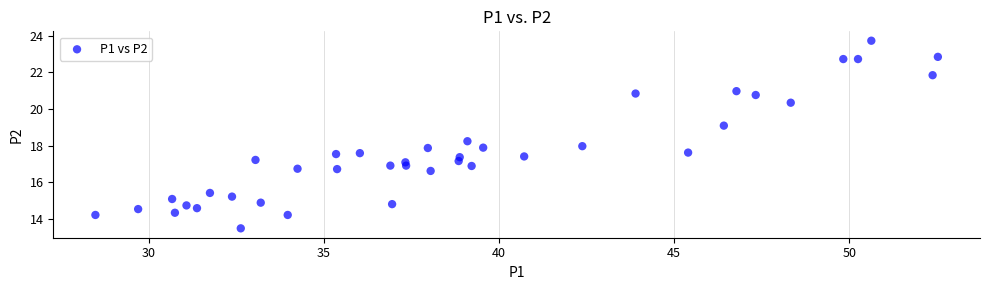

What is the range of Y values (max minus min)?

10.2